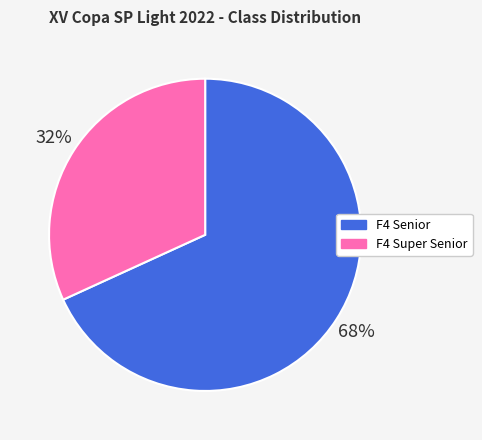

Rank the categories by value from lowest to highest.

F4 Super Senior, F4 Senior